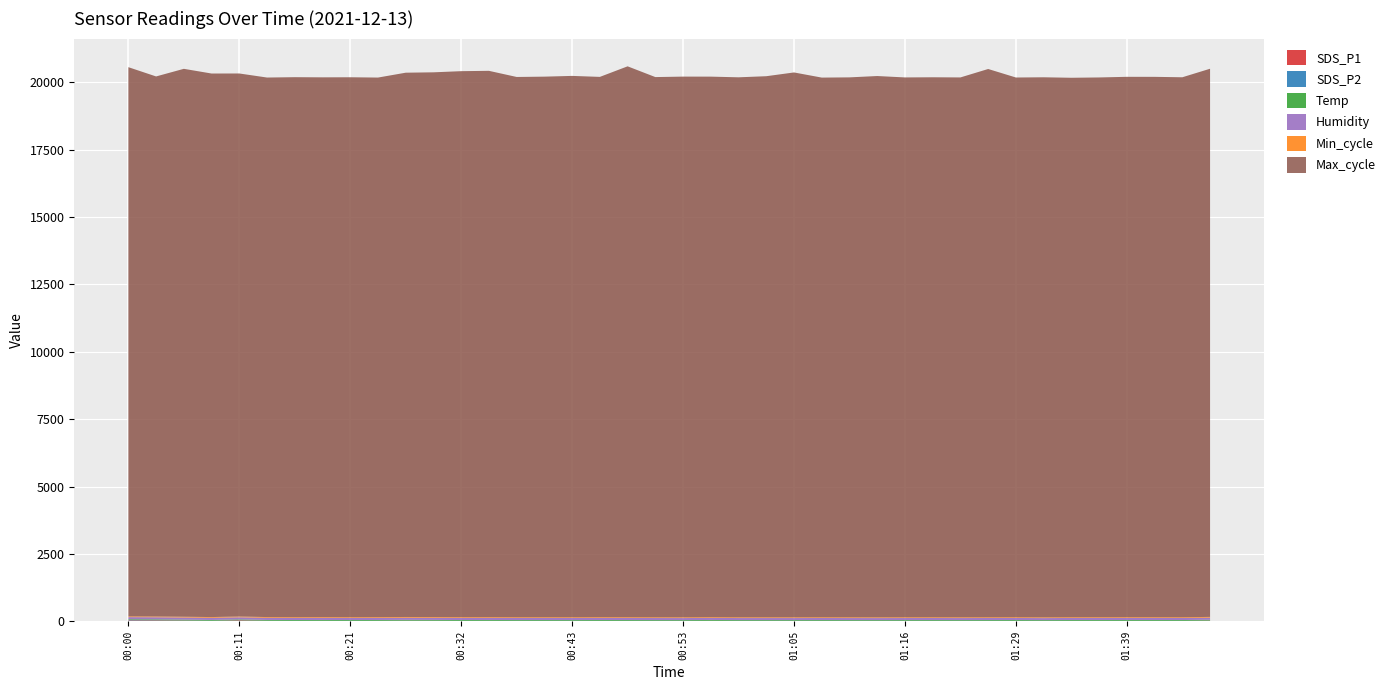

Reading left to right, list all the values displayed in this chart.

SDS_P1: 00:00=32.7	00:03=32.6	00:05=25.9	00:08=15.5	00:11=35.5	00:14=17.3	00:16=13.1	00:19=16.1	00:21=12.7	00:24=15.5	00:27=20.2	00:29=17.9	00:32=13.8	00:35=15.2	00:38=11.9	00:40=12.8	00:43=10.9	00:46=14.2	00:48=13.6	00:51=10.9	00:53=9.9	00:56=17.4	00:59=11.4	01:02=11.2	01:05=10.4	01:08=12.4	01:10=11.2	01:13=10.0	01:16=11.8	01:19=13.0	01:21=10.8	01:27=12.8	01:29=14.0	01:32=9.9	01:34=14.8	01:37=14.3	01:39=14.6	01:42=14.7	01:45=14.3	01:47=25.1
SDS_P2: 00:00=15.2	00:03=11.5	00:05=8.9	00:08=7.8	00:11=7.6	00:14=6.3	00:16=7.2	00:19=6.2	00:21=6.5	00:24=6.5	00:27=6.6	00:29=6.8	00:32=6.5	00:35=6.9	00:38=6.3	00:40=6.0	00:43=6.1	00:46=6.3	00:48=5.9	00:51=5.8	00:53=5.5	00:56=5.3	00:59=5.2	01:02=5.2	01:05=5.5	01:08=5.8	01:10=5.4	01:13=5.5	01:16=5.6	01:19=5.2	01:21=5.5	01:27=5.6	01:29=5.8	01:32=5.2	01:34=5.7	01:37=5.6	01:39=5.8	01:42=5.9	01:45=5.7	01:47=6.5
Temp: 00:00=29.2	00:03=29.1	00:05=29.1	00:08=29.1	00:11=29.1	00:14=29.0	00:16=29.0	00:19=29.0	00:21=29.0	00:24=29.0	00:27=28.9	00:29=28.9	00:32=28.9	00:35=28.8	00:38=28.9	00:40=28.9	00:43=28.9	00:46=28.9	00:48=28.9	00:51=28.9	00:53=28.9	00:56=28.9	00:59=28.9	01:02=28.9	01:05=28.9	01:08=28.9	01:10=28.9	01:13=28.9	01:16=28.9	01:19=28.9	01:21=28.9	01:27=28.9	01:29=28.8	01:32=28.9	01:34=28.8	01:37=28.9	01:39=28.9	01:42=28.8	01:45=28.8	01:47=28.8
Humidity: 00:00=79.4	00:03=78.7	00:05=78.5	00:08=78.6	00:11=78.4	00:14=78.5	00:16=78.2	00:19=78.2	00:21=78.2	00:24=78.2	00:27=78.0	00:29=78.1	00:32=78.2	00:35=77.9	00:38=78.0	00:40=77.7	00:43=77.8	00:46=77.8	00:48=77.6	00:51=77.6	00:53=77.4	00:56=77.1	00:59=77.1	01:02=77.1	01:05=77.1	01:08=76.9	01:10=77.0	01:13=76.8	01:16=76.9	01:19=76.9	01:21=77.0	01:27=76.7	01:29=76.6	01:32=76.6	01:34=76.4	01:37=76.6	01:39=76.5	01:42=76.3	01:45=76.2	01:47=76.2
Min_cycle: 00:00=28.0	00:03=28.0	00:05=28.0	00:08=28.0	00:11=28.0	00:14=28.0	00:16=28.0	00:19=28.0	00:21=28.0	00:24=28.0	00:27=28.0	00:29=28.0	00:32=28.0	00:35=28.0	00:38=28.0	00:40=28.0	00:43=28.0	00:46=28.0	00:48=28.0	00:51=28.0	00:53=28.0	00:56=28.0	00:59=28.0	01:02=28.0	01:05=28.0	01:08=28.0	01:10=28.0	01:13=28.0	01:16=28.0	01:19=28.0	01:21=28.0	01:27=28.0	01:29=28.0	01:32=28.0	01:34=28.0	01:37=28.0	01:39=28.0	01:42=28.0	01:45=28.0	01:47=28.0
Max_cycle: 00:00=20371.0	00:03=20032.0	00:05=20324.0	00:08=20161.0	00:11=20143.0	00:14=20012.0	00:16=20029.0	00:19=20021.0	00:21=20027.0	00:24=20013.0	00:27=20189.0	00:29=20205.0	00:32=20252.0	00:35=20263.0	00:38=20039.0	00:40=20051.0	00:43=20080.0	00:46=20040.0	00:48=20433.0	00:51=20037.0	00:53=20056.0	00:56=20048.0	00:59=20029.0	01:02=20070.0	01:05=20210.0	01:08=20017.0	01:10=20027.0	01:13=20078.0	01:16=20024.0	01:19=20029.0	01:21=20025.0	01:27=20336.0	01:29=20019.0	01:32=20032.0	01:34=20009.0	01:37=20021.0	01:39=20044.0	01:42=20043.0	01:45=20028.0	01:47=20333.0